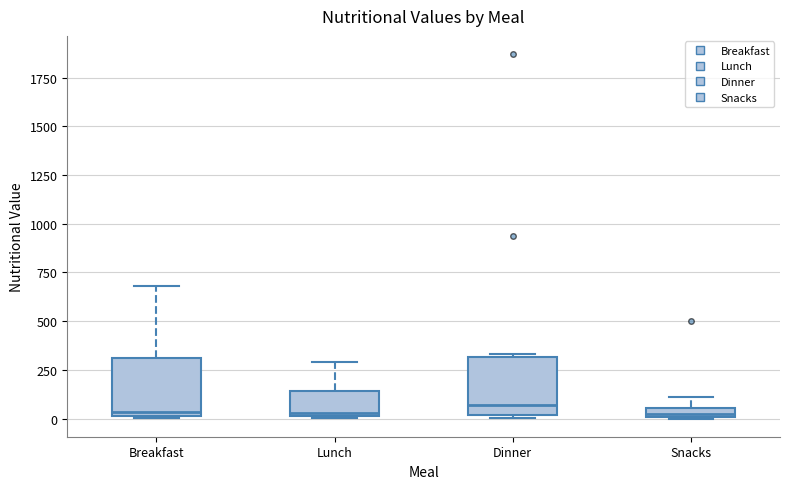

Where does the median line of the box for Dinner sit on the y-axis? The values are not printed on the chart, so give them approximately, as read against the axis.

50